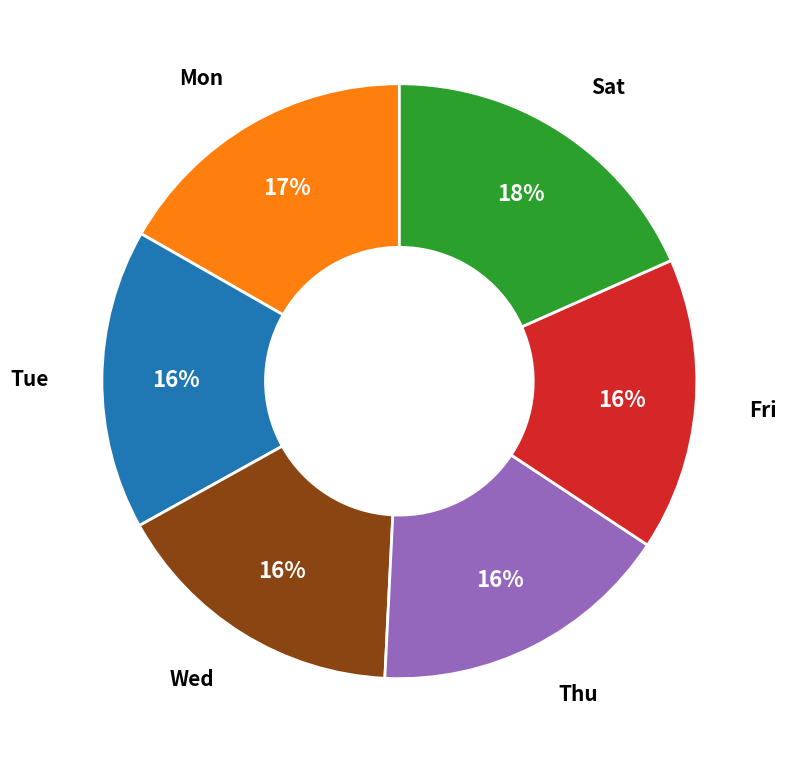

To the nearest percent, what is the difference between the largest and smallest slice percentages?

2%